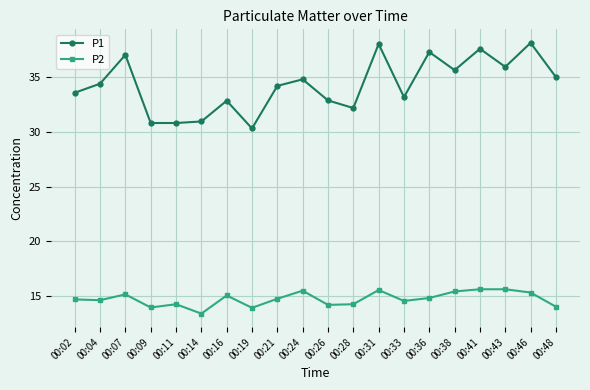

True or false: P1 and P2 cross at least once.

False